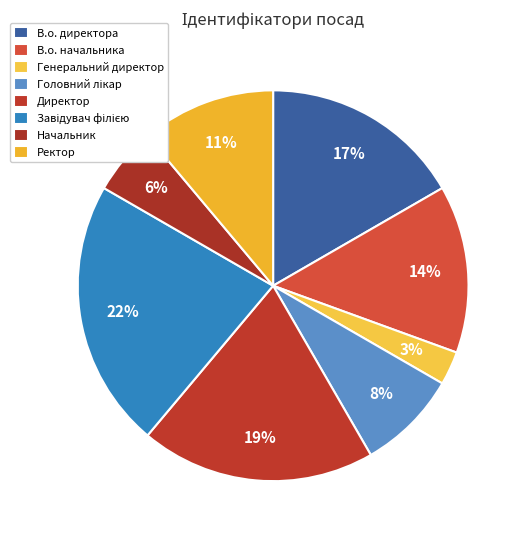

To the nearest percent, what is the combined percentage of Директор and В.о. директора?

36%